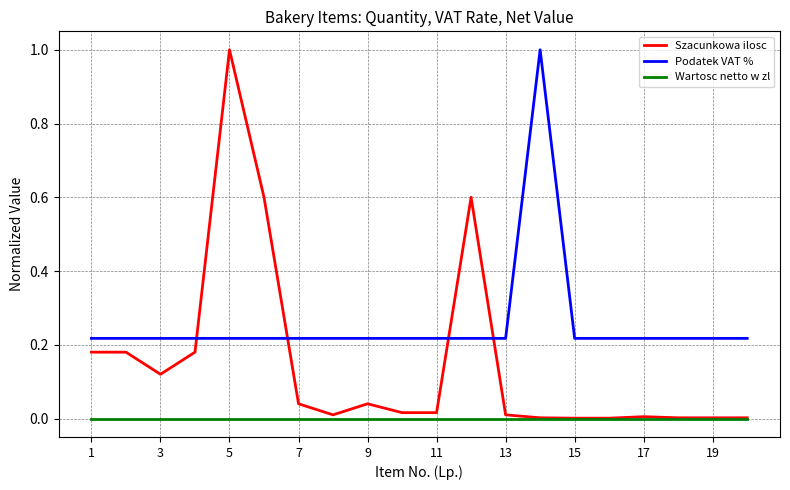

Which series has the widest spread of values?

Szacunkowa ilosc